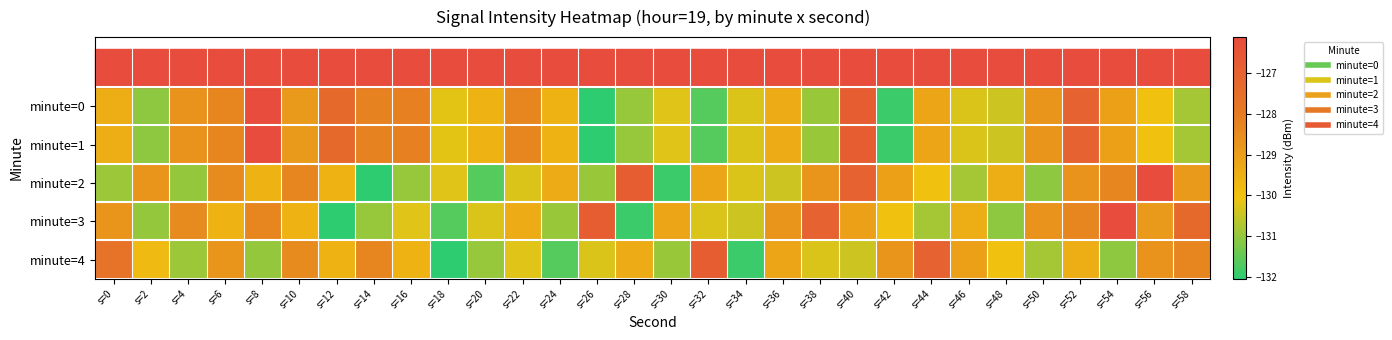

Reading right to left, transcribe all the data shown in this chart.

minute=0: s=58=-130.8	s=56=-130.0	s=54=-129.1	s=52=-127.0	s=50=-128.8	s=48=-130.4	s=46=-130.3	s=44=-129.2	s=42=-131.9	s=40=-126.8	s=38=-130.9	s=36=-129.4	s=34=-130.3	s=32=-131.6	s=30=-130.2	s=28=-131.0	s=26=-132.0	s=24=-129.6	s=22=-128.3	s=20=-129.6	s=18=-130.2	s=16=-128.2	s=14=-128.2	s=12=-127.3	s=10=-128.9	s=8=-126.1	s=6=-128.3	s=4=-128.7	s=2=-131.1	s=0=-129.4
minute=1: s=58=-130.8	s=56=-130.0	s=54=-129.1	s=52=-127.0	s=50=-128.8	s=48=-130.4	s=46=-130.3	s=44=-129.2	s=42=-131.9	s=40=-126.8	s=38=-130.9	s=36=-129.4	s=34=-130.3	s=32=-131.6	s=30=-130.2	s=28=-131.0	s=26=-132.0	s=24=-129.6	s=22=-128.3	s=20=-129.6	s=18=-130.2	s=16=-128.2	s=14=-128.2	s=12=-127.3	s=10=-128.9	s=8=-126.1	s=6=-128.3	s=4=-128.7	s=2=-131.1	s=0=-129.4
minute=2: s=58=-128.9	s=56=-126.1	s=54=-128.3	s=52=-128.7	s=50=-131.1	s=48=-129.4	s=46=-130.8	s=44=-130.0	s=42=-129.1	s=40=-127.0	s=38=-128.8	s=36=-130.4	s=34=-130.3	s=32=-129.2	s=30=-131.9	s=28=-126.8	s=26=-130.9	s=24=-129.4	s=22=-130.3	s=20=-131.6	s=18=-130.2	s=16=-131.0	s=14=-132.0	s=12=-129.6	s=10=-128.3	s=8=-129.6	s=6=-128.5	s=4=-131.0	s=2=-128.8	s=0=-130.9
minute=3: s=58=-127.3	s=56=-128.9	s=54=-126.1	s=52=-128.3	s=50=-128.7	s=48=-131.1	s=46=-129.4	s=44=-130.8	s=42=-130.0	s=40=-129.1	s=38=-127.0	s=36=-128.8	s=34=-130.4	s=32=-130.3	s=30=-129.2	s=28=-131.9	s=26=-126.8	s=24=-130.9	s=22=-129.4	s=20=-130.3	s=18=-131.6	s=16=-130.2	s=14=-131.0	s=12=-132.0	s=10=-129.6	s=8=-128.3	s=6=-129.6	s=4=-128.5	s=2=-131.0	s=0=-128.8
minute=4: s=58=-128.3	s=56=-128.7	s=54=-131.1	s=52=-129.4	s=50=-130.8	s=48=-130.0	s=46=-129.1	s=44=-127.0	s=42=-128.8	s=40=-130.4	s=38=-130.3	s=36=-129.2	s=34=-131.9	s=32=-126.8	s=30=-130.9	s=28=-129.4	s=26=-130.3	s=24=-131.6	s=22=-130.2	s=20=-131.0	s=18=-132.0	s=16=-129.6	s=14=-128.3	s=12=-129.6	s=10=-128.5	s=8=-131.0	s=6=-128.8	s=4=-130.9	s=2=-129.8	s=0=-127.7